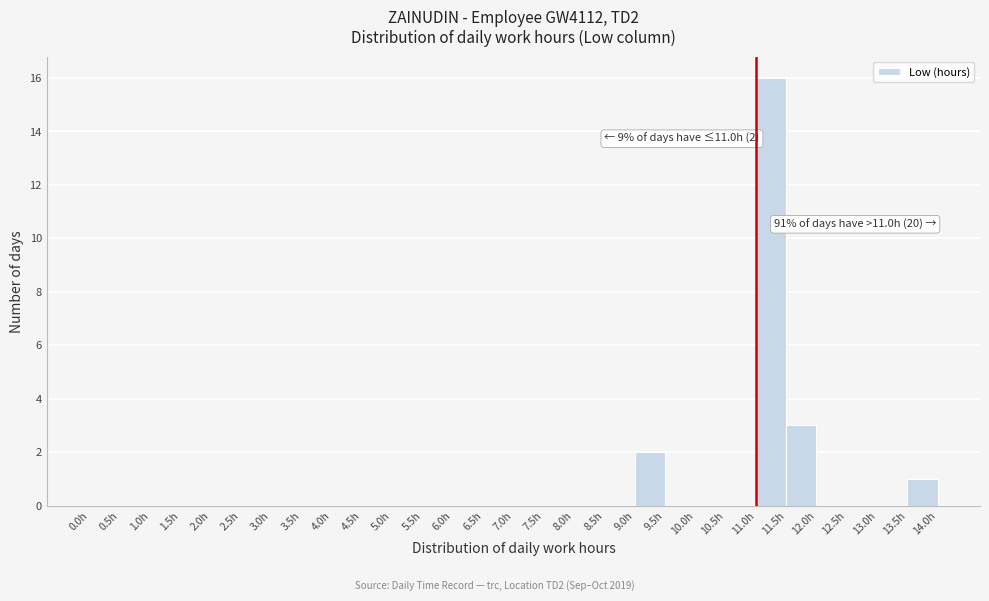

Which range on the x-axis has the tallest bar?

11.0 to 11.5